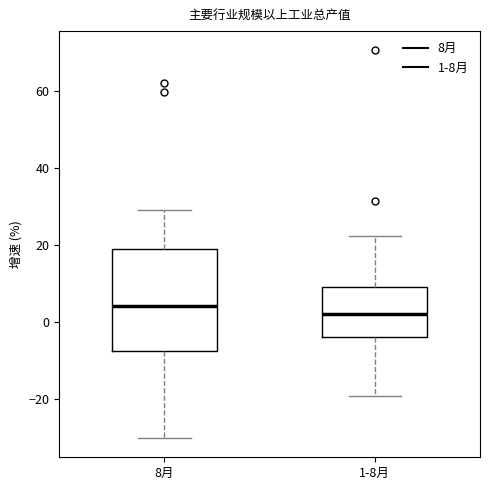

Which box's median line is the highest?

8月